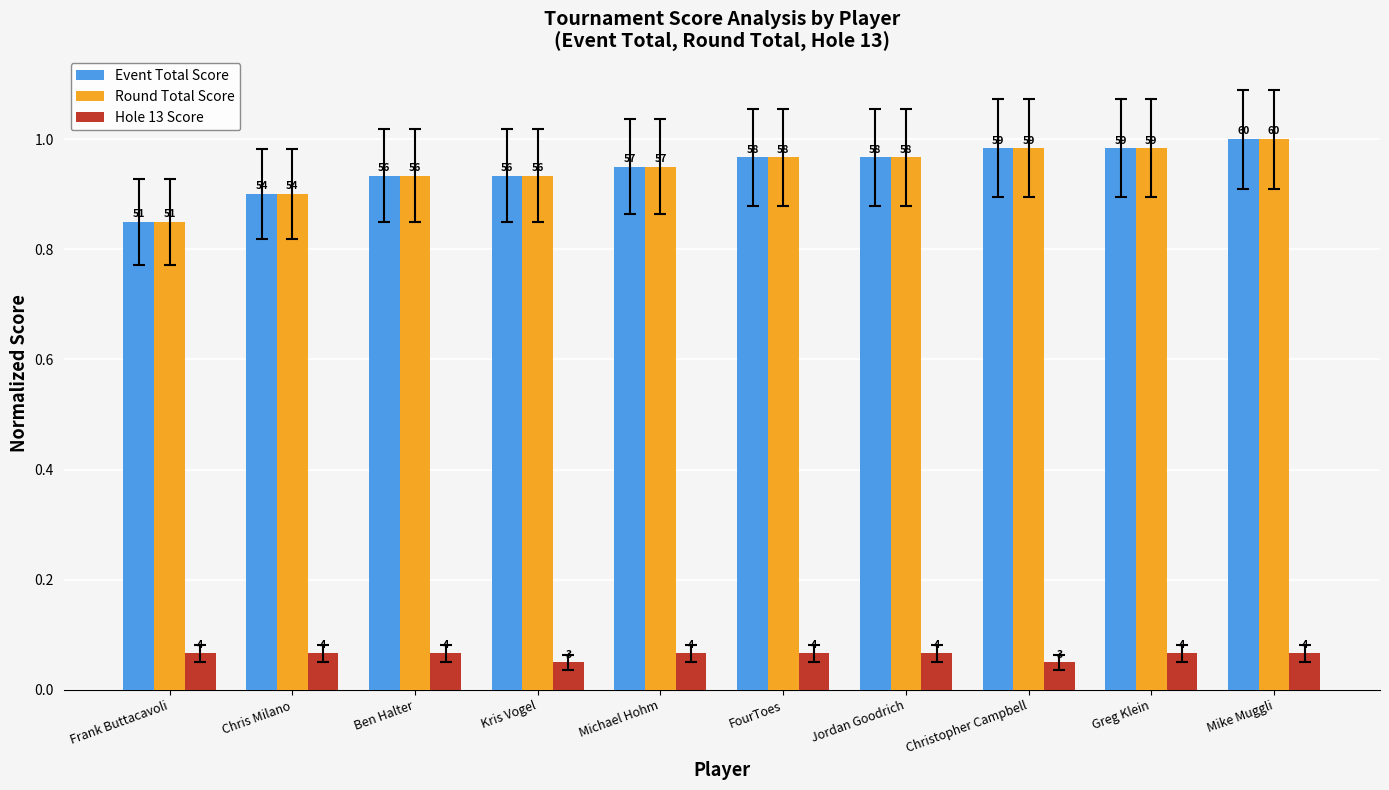

Is it true that Event Total Score equals 1.5 at Ben Halter?

False